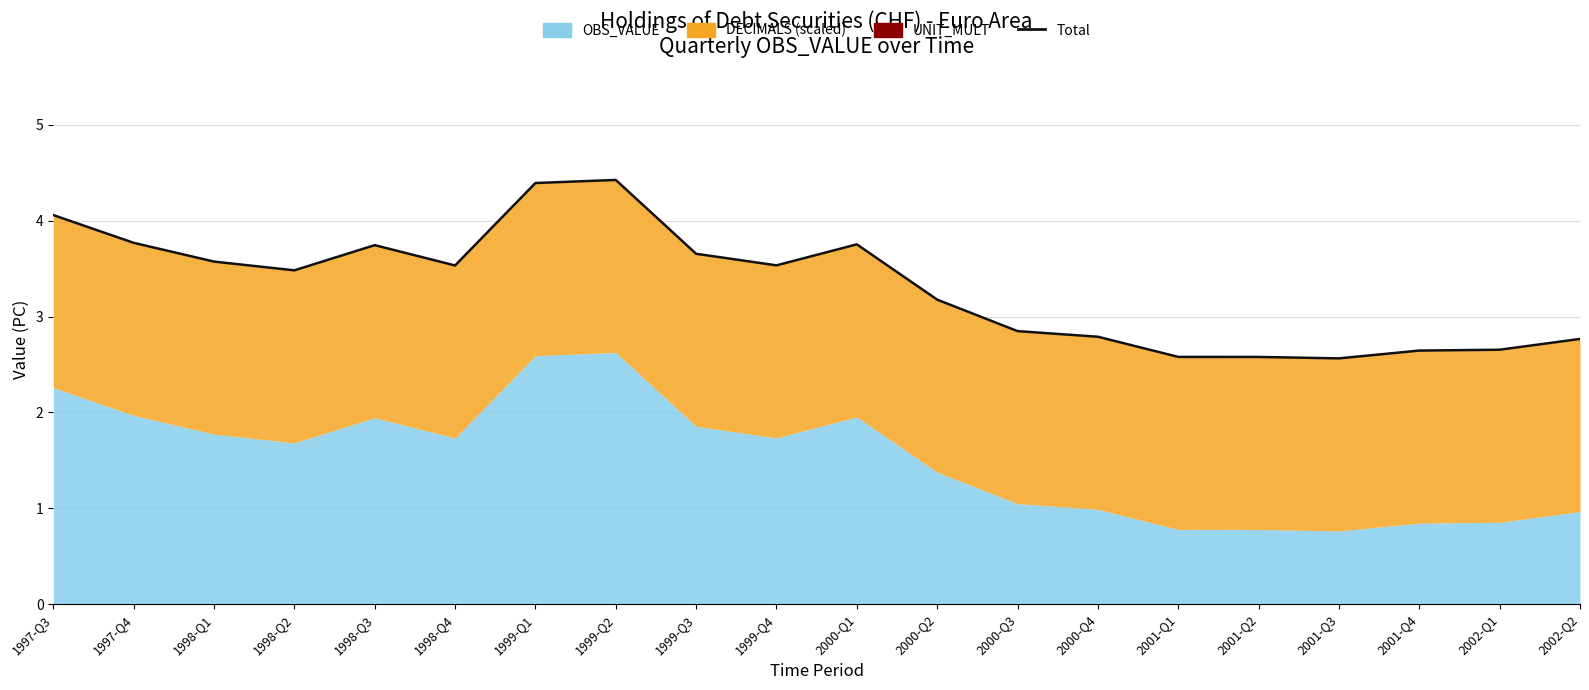

True or false: the data shows 4.4 at 1999-Q2.

True